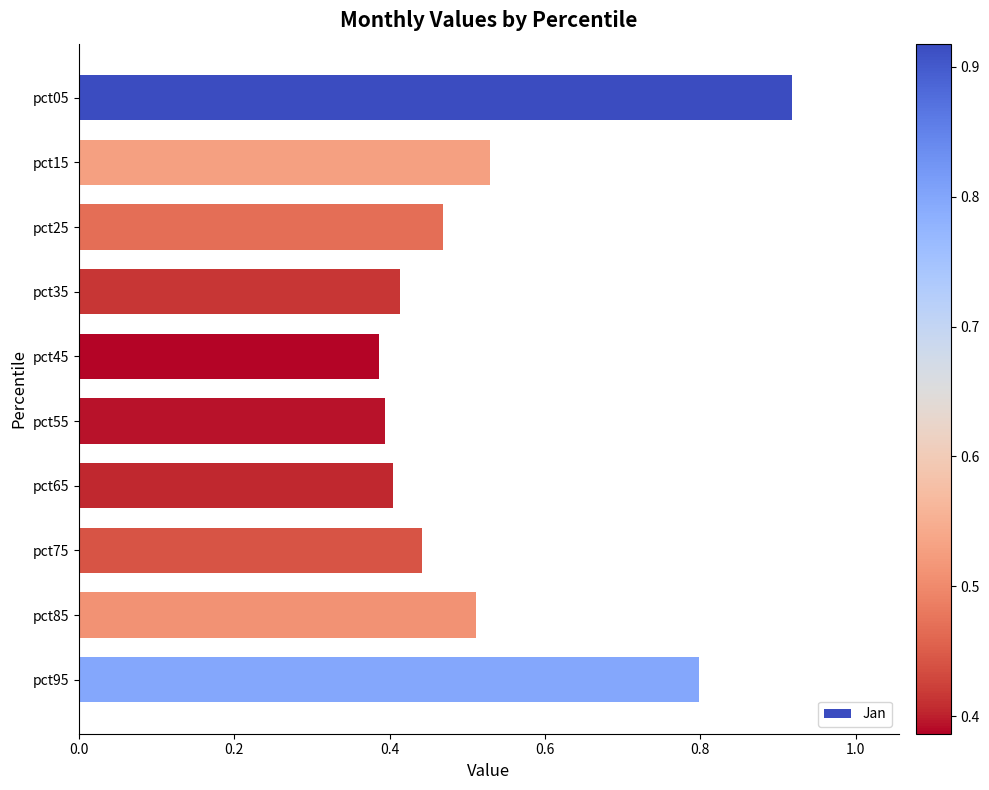

How many values are between 0 and 1?

10